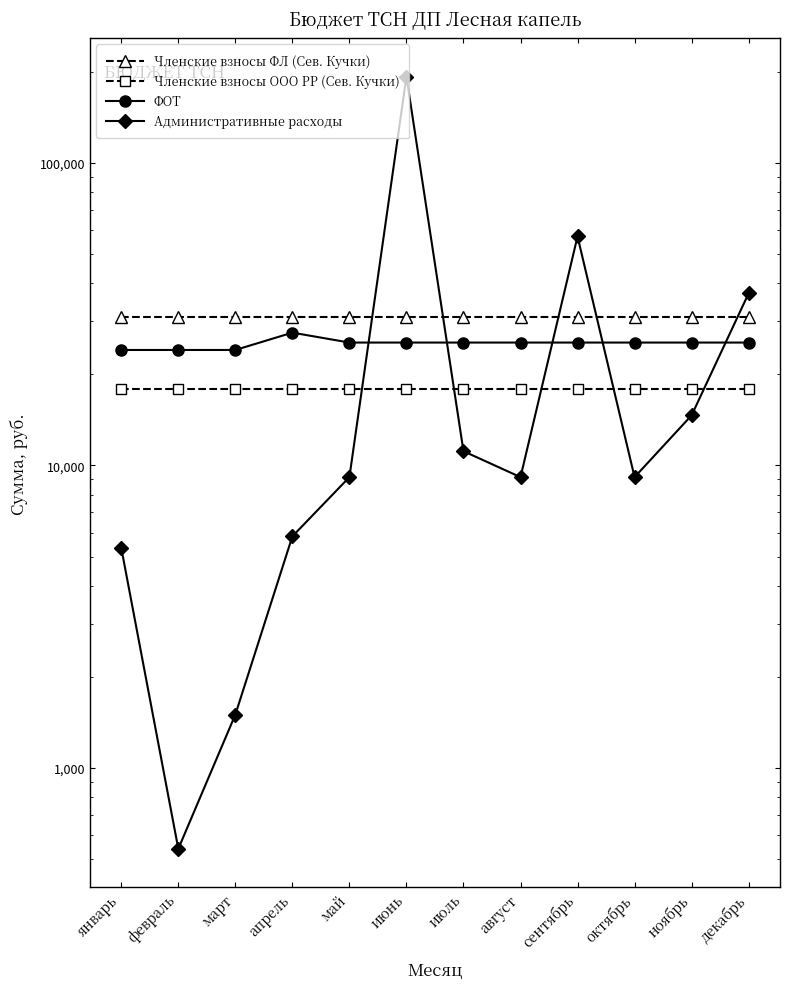

True or false: Членские взносы ФЛ (Сев. Кучки) has more than 1 points higher than both neighbors.

False